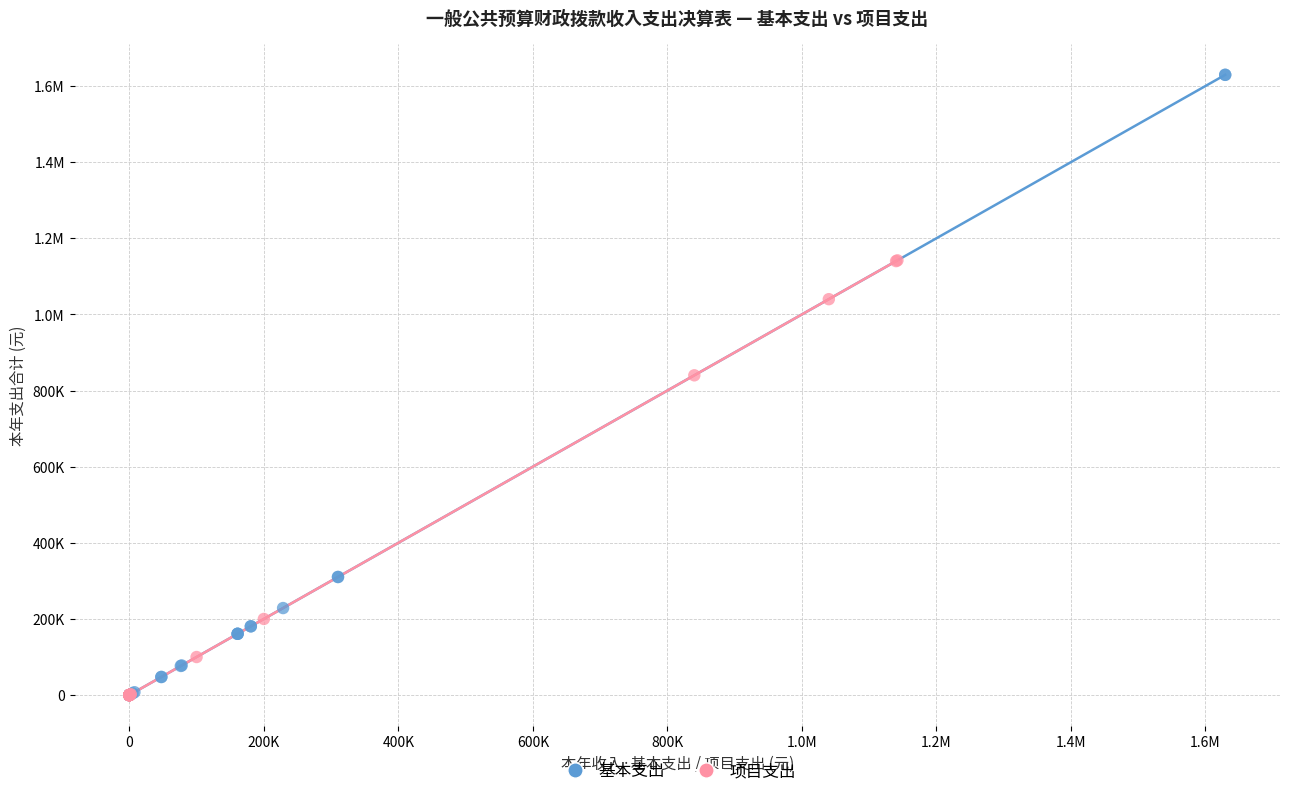

What are all the series names shown in the legend?

基本支出, 项目支出